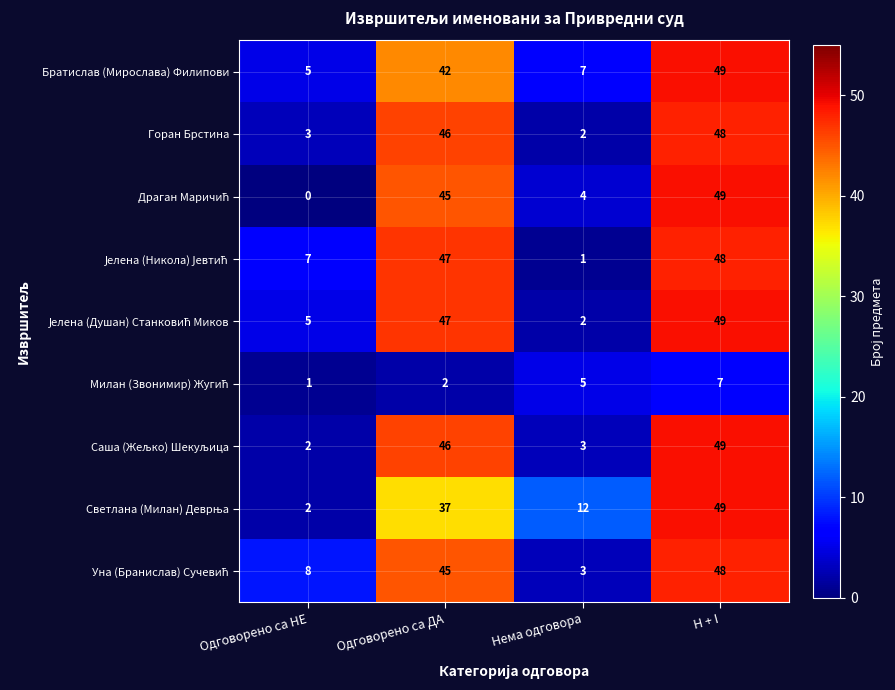

What is the difference between the highest and lowest values at Одговорено са ДА?

45